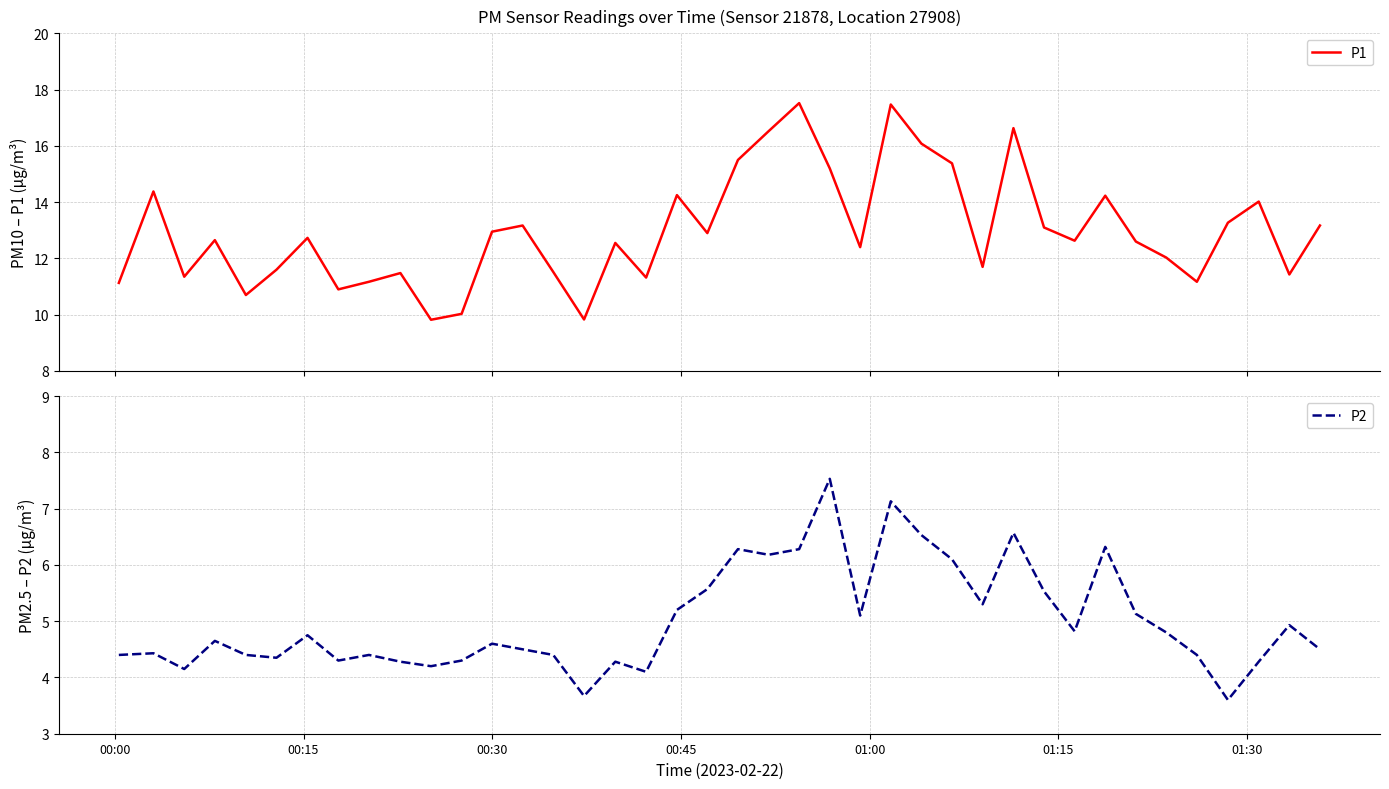

What is the lowest value of the P1 series?

9.8